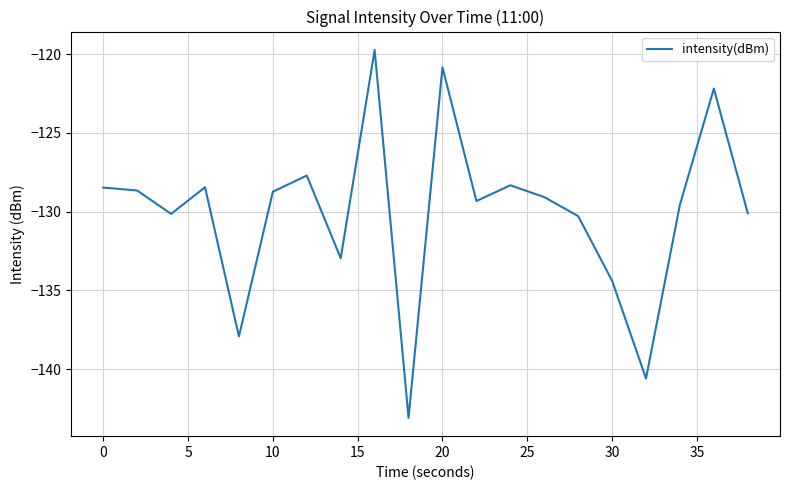

What is the greatest value displayed?

-119.7